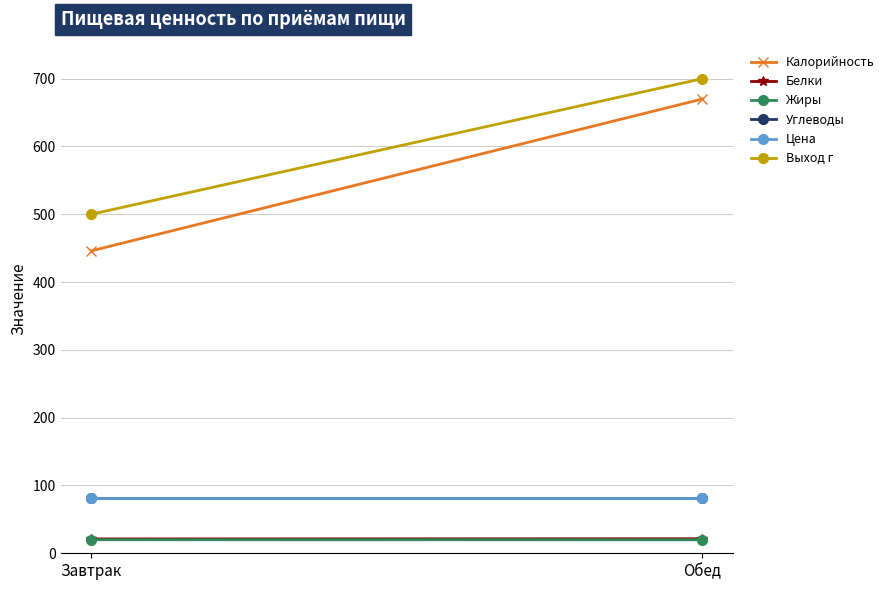

What are all the series names shown in the legend?

Калорийность, Белки, Жиры, Углеводы, Цена, Выход г